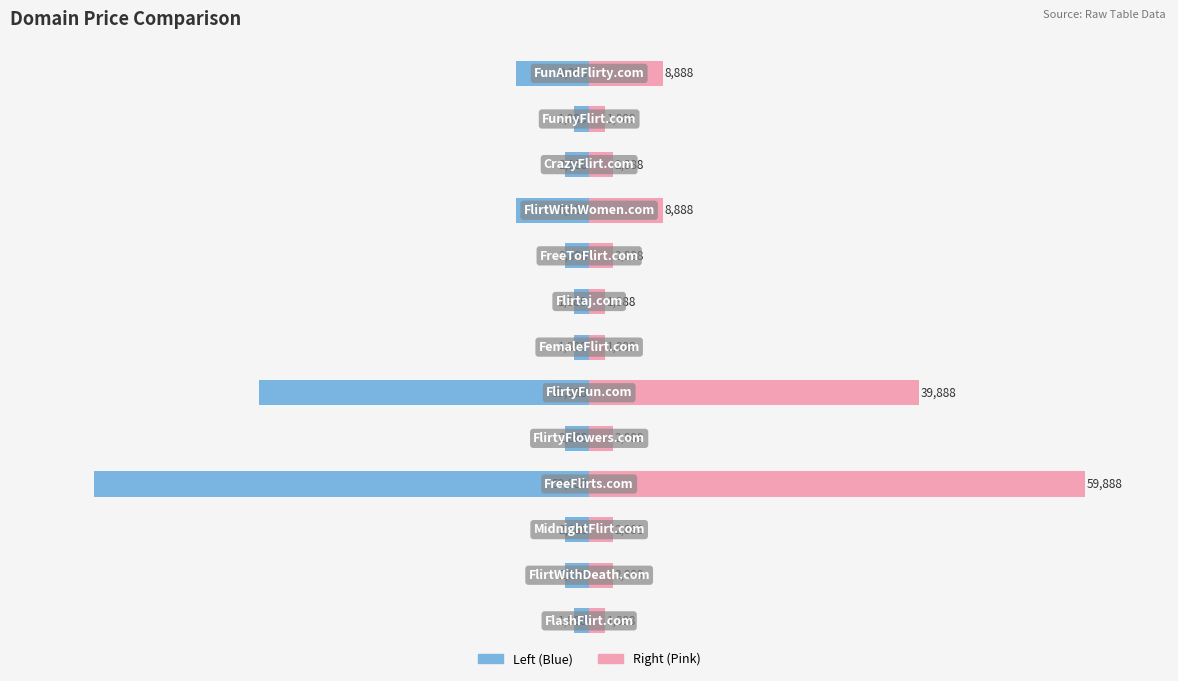

Reading left to right, what are all the values shown in this chart?

Price (Left): -1888	-2888	-2888	-59888	-2888	-39888	-1888	-1888	-2888	-8888	-2888	-1888	-8888
Price (Right): 1888	2888	2888	59888	2888	39888	1888	1888	2888	8888	2888	1888	8888